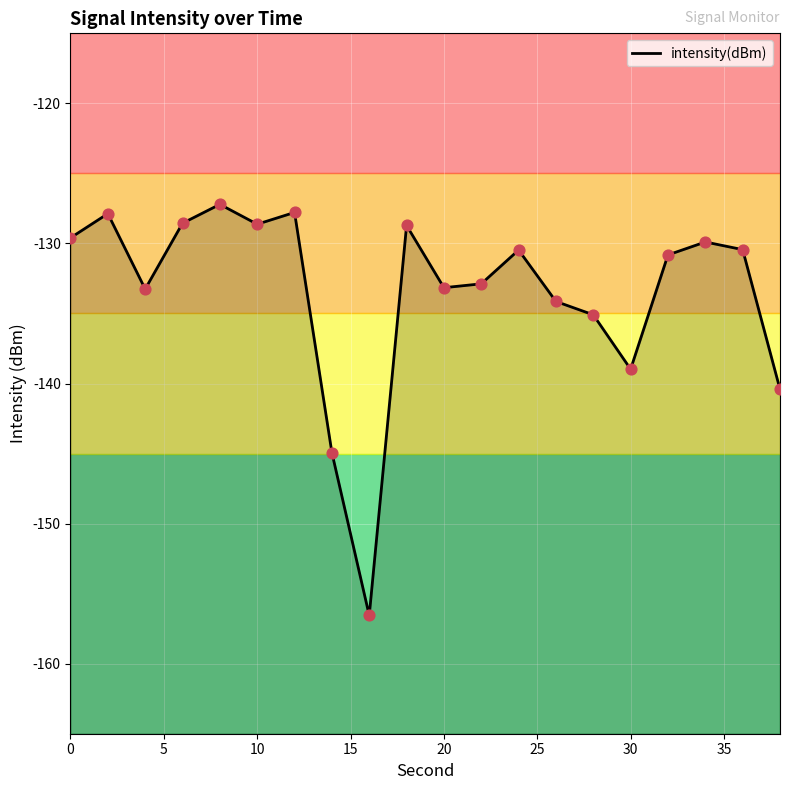

Which has a higher value, 10 or 5?

5